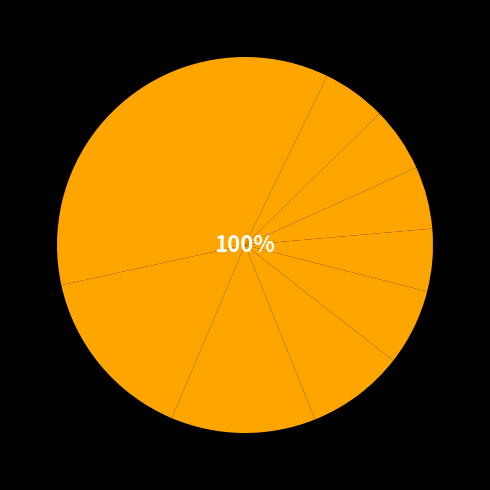

What percentage is the pct25 slice, to the nearest percent?

12%